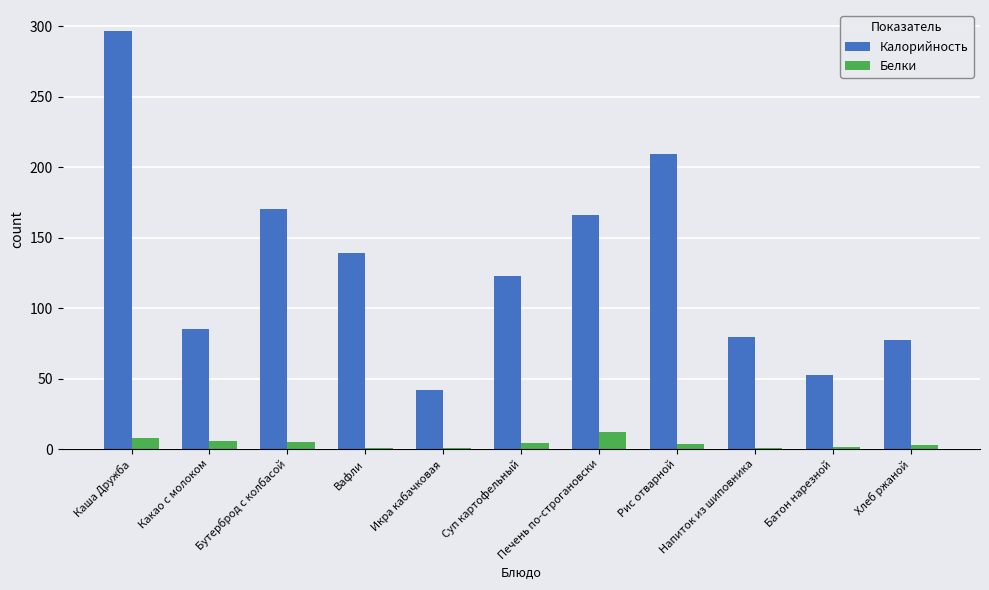

What is the sum of all Калорийность values?

1442.4